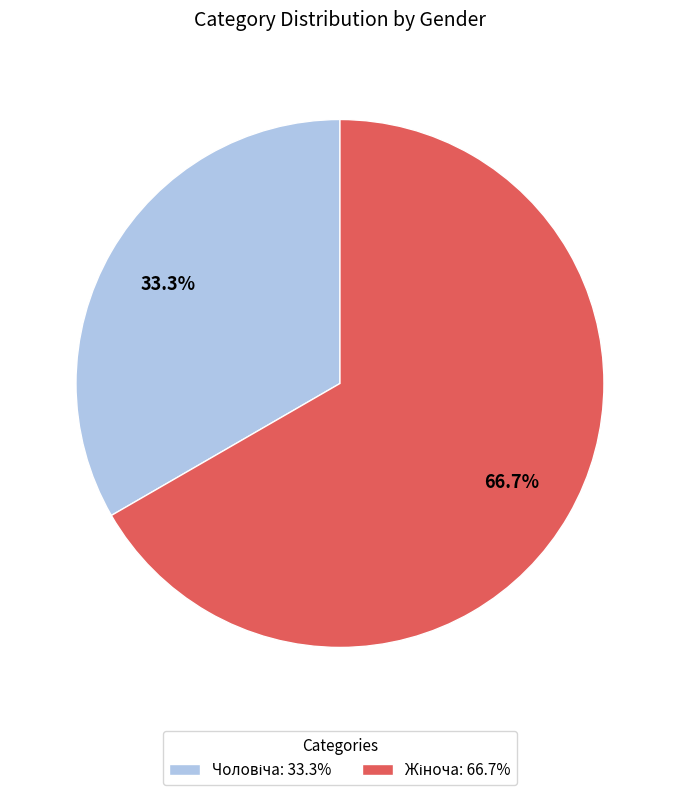

Is there a majority slice in this chart?

Yes